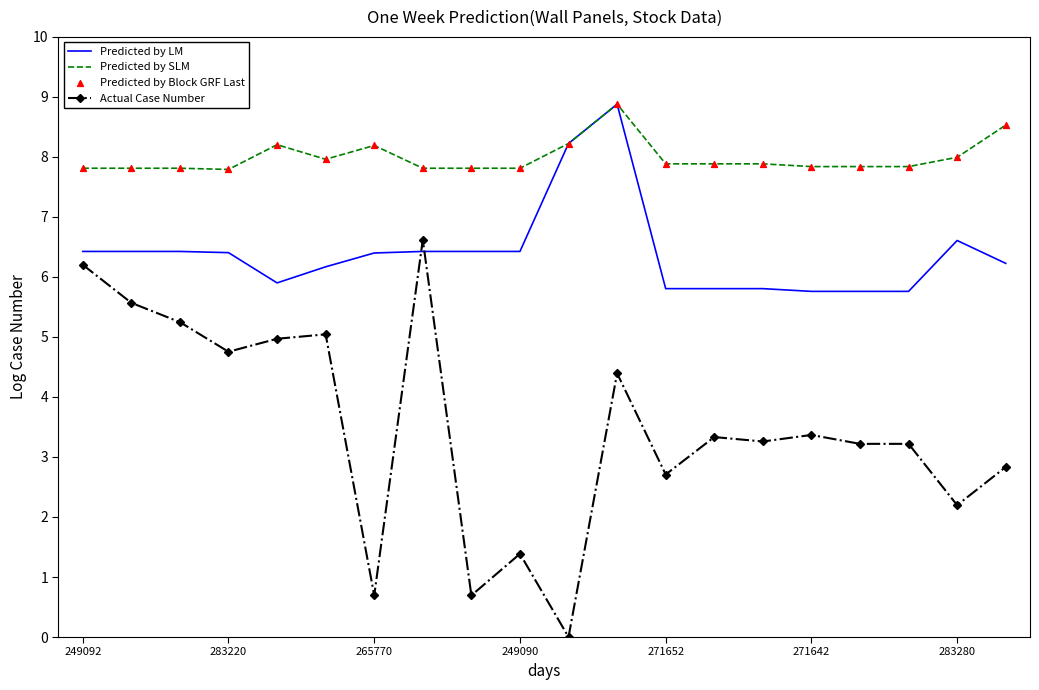

After their last crossing, which series has the higher values: Actual Case Number or Predicted by LM?

Predicted by LM